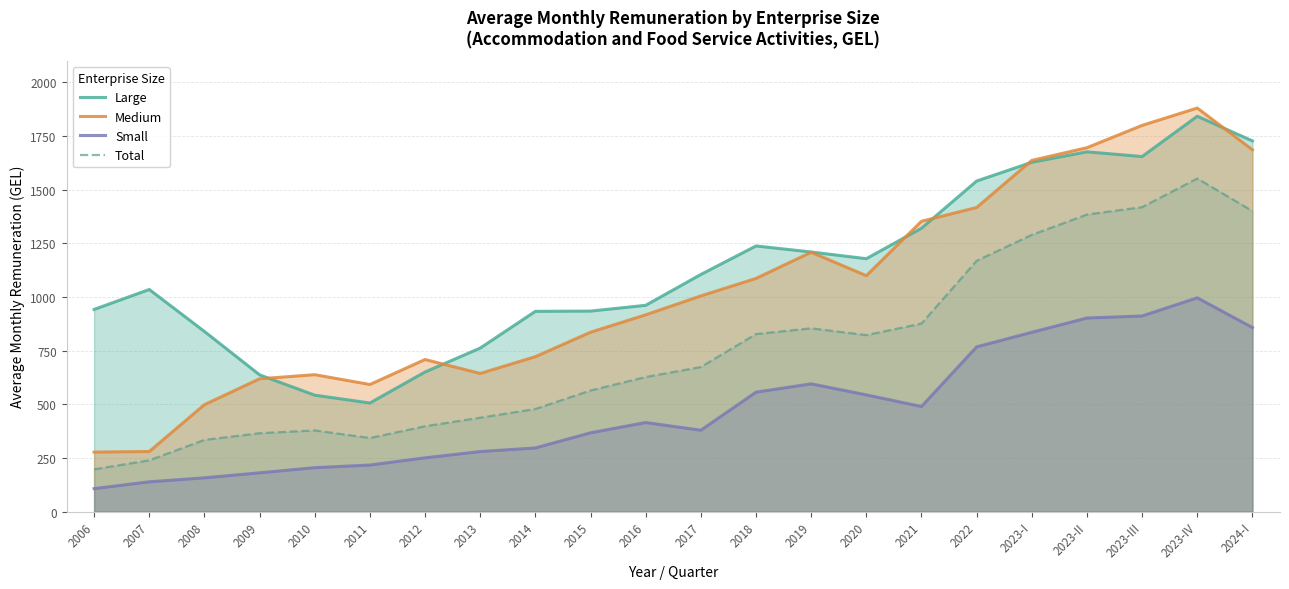

Rank the series by their average value, from highest to lowest.

Large, Medium, Total, Small